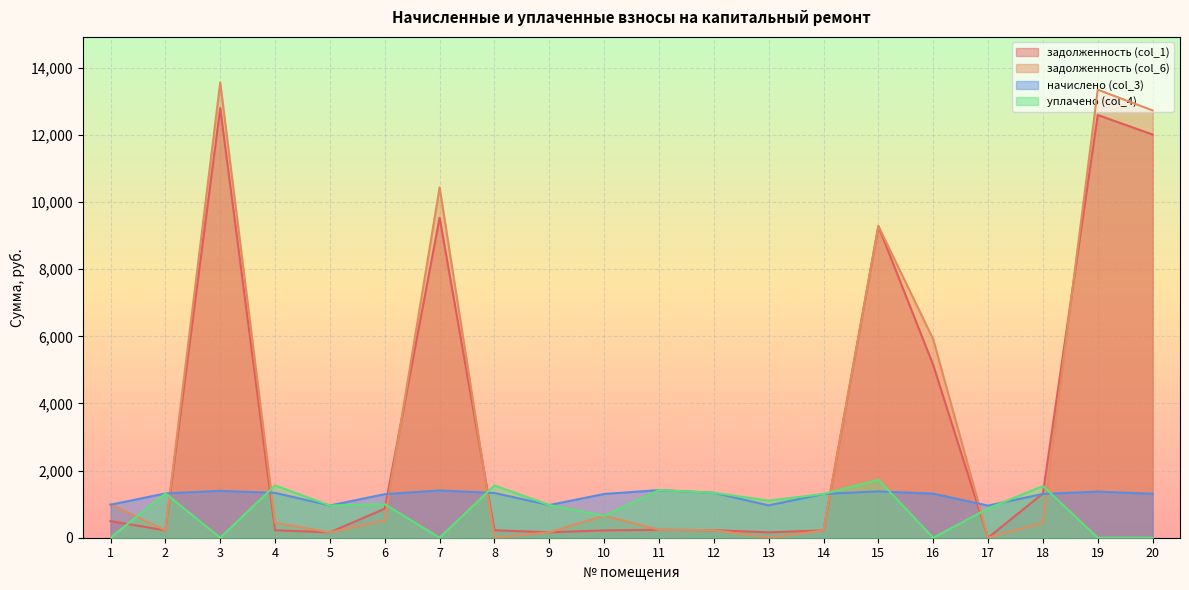

What is the value of the начислено (col_3) point at the 8th from the left?

1332.4